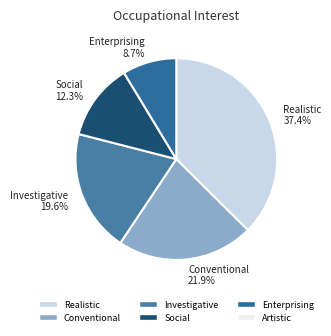

How many segments does this pie chart have?

5